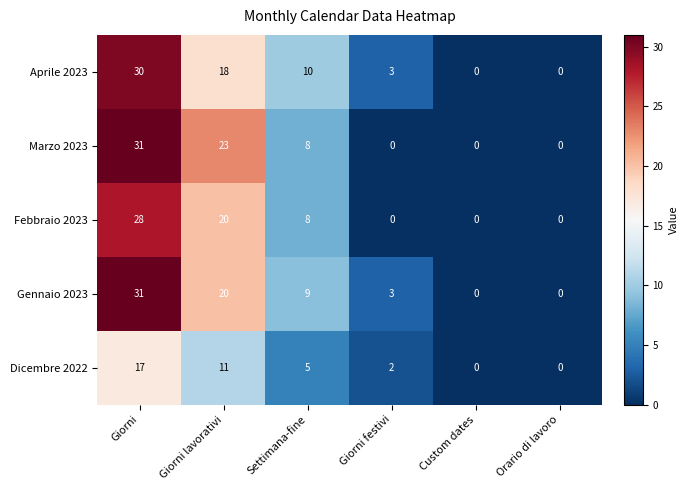

How many categories are shown in the chart?

6